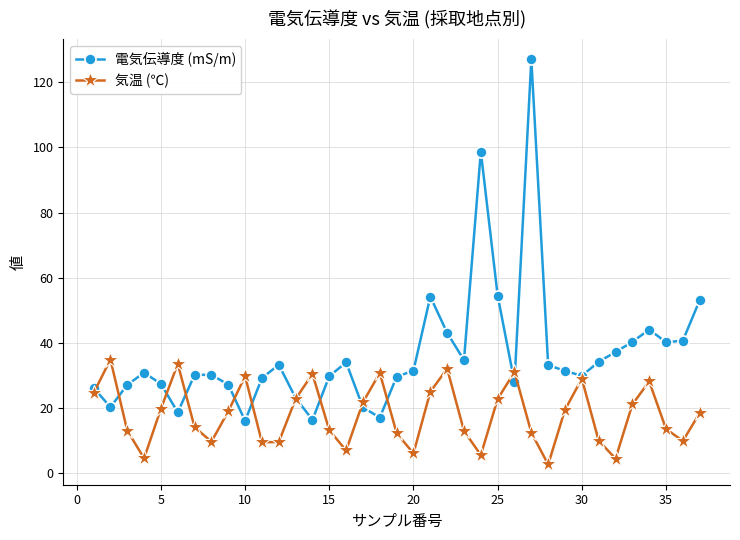

What is the minimum value shown in the chart?

2.7